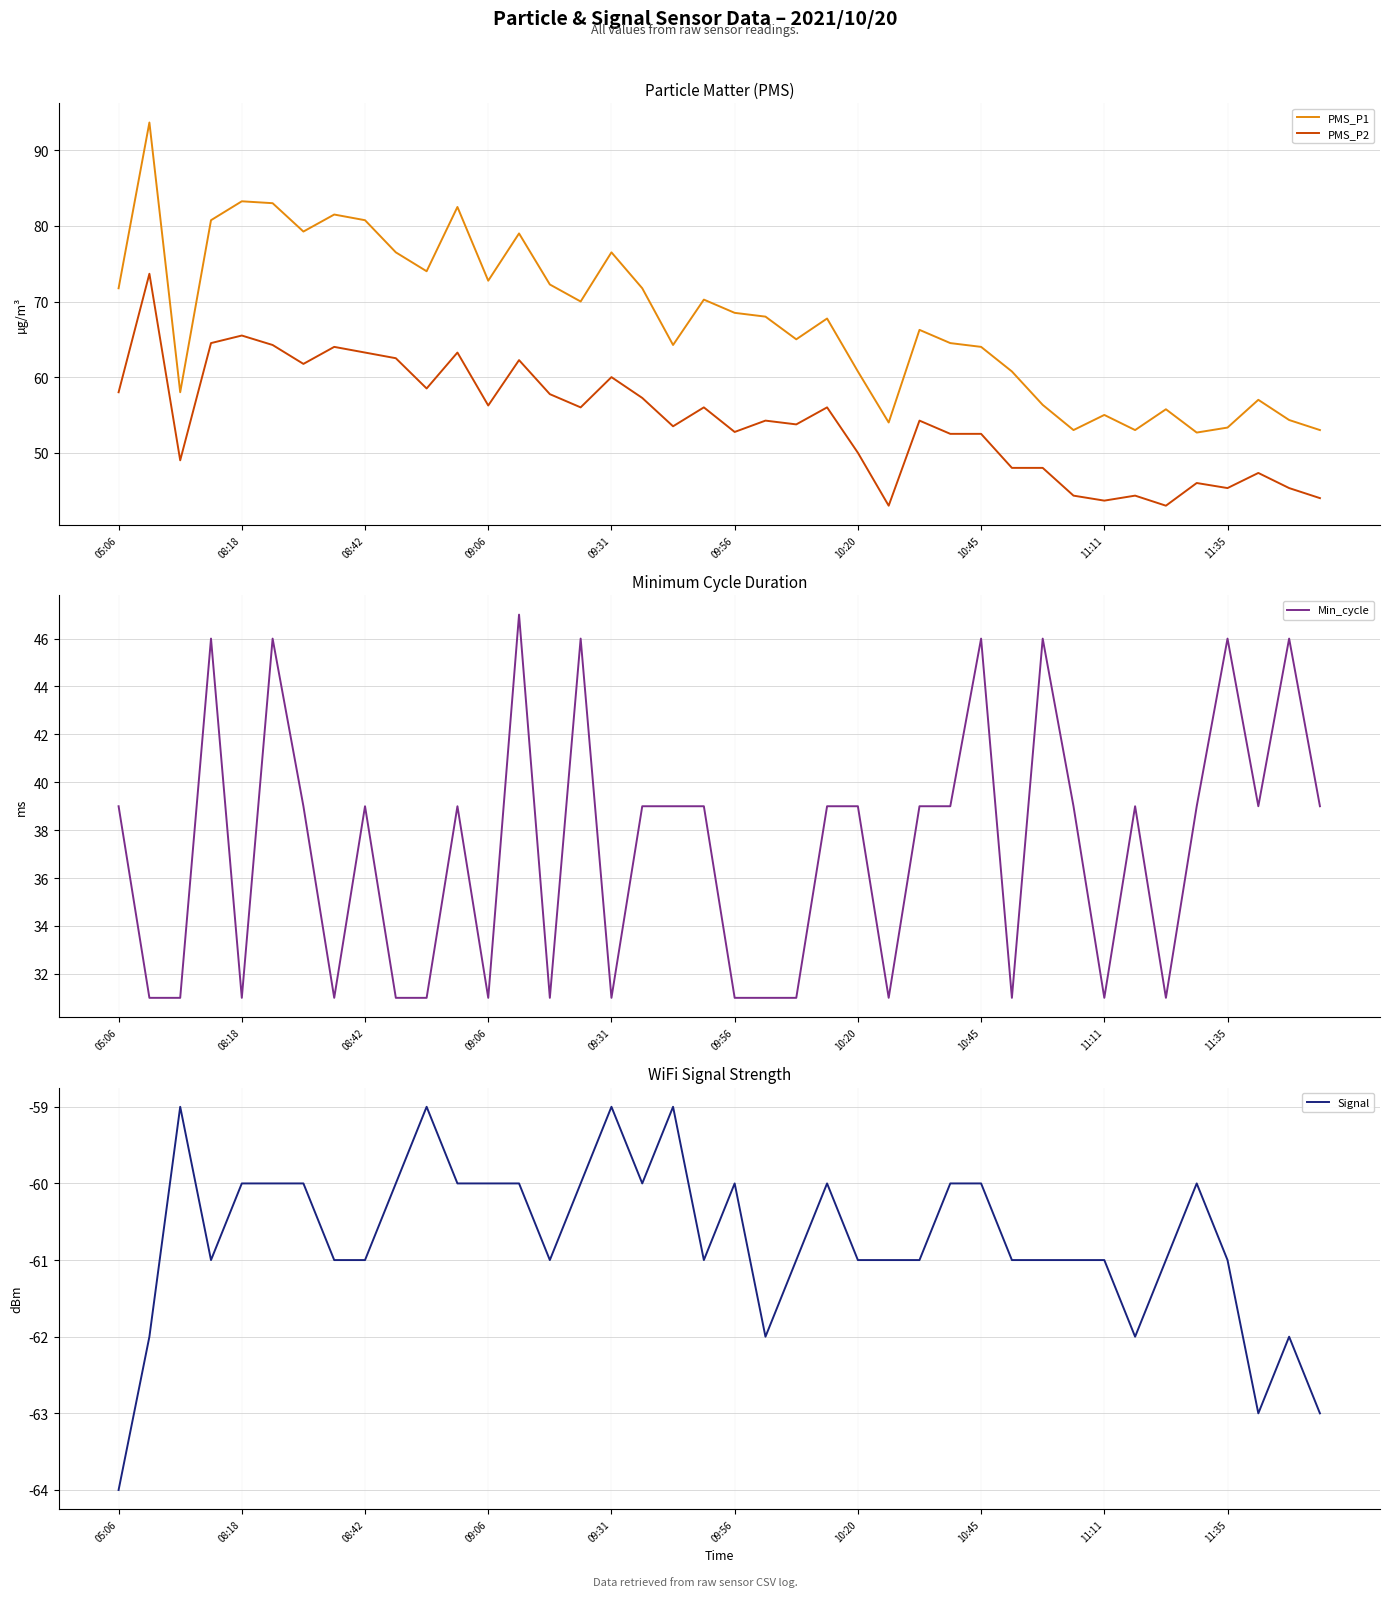

At 30, list the series in order from largest to smallest.

PMS_P1, PMS_P2, Min_cycle, Signal